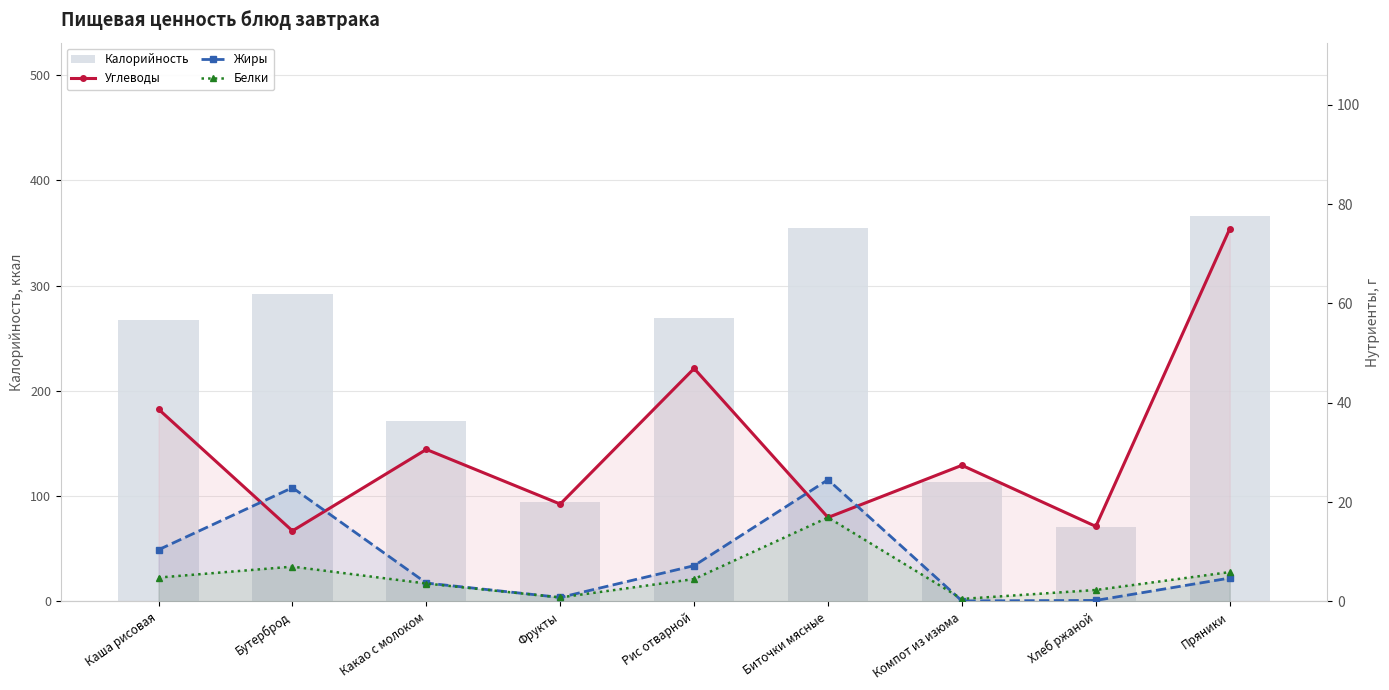

Reading left to right, list all the values displayed in this chart.

Калорийность: Каша рисовая=267.0	Бутерброд=292.0	Какао с молоком=171.0	Фрукты=94.0	Рис отварной=269.0	Биточки мясные=355.0	Компот из изюма=113.0	Хлеб ржаной=71.0	Пряники=366.0
Углеводы: Каша рисовая=38.7	Бутерброд=14.2	Какао с молоком=30.6	Фрукты=19.6	Рис отварной=46.9	Биточки мясные=16.9	Компот из изюма=27.4	Хлеб ржаной=15.1	Пряники=75.0
Жиры: Каша рисовая=10.4	Бутерброд=22.9	Какао с молоком=3.7	Фрукты=0.8	Рис отварной=7.2	Биточки мясные=24.5	Компот из изюма=0.1	Хлеб ржаной=0.2	Пряники=4.7
Белки: Каша рисовая=4.8	Бутерброд=7.0	Какао с молоком=3.6	Фрукты=0.8	Рис отварной=4.5	Биточки мясные=16.9	Компот из изюма=0.5	Хлеб ржаной=2.3	Пряники=5.9